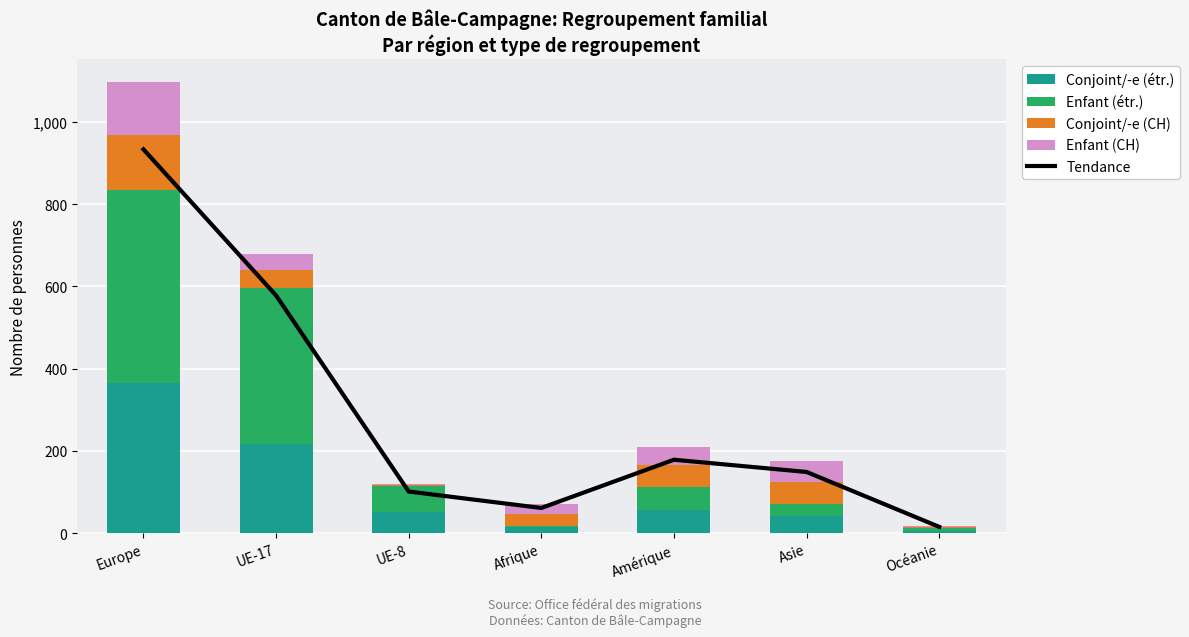

How many groups of bars are there?

7